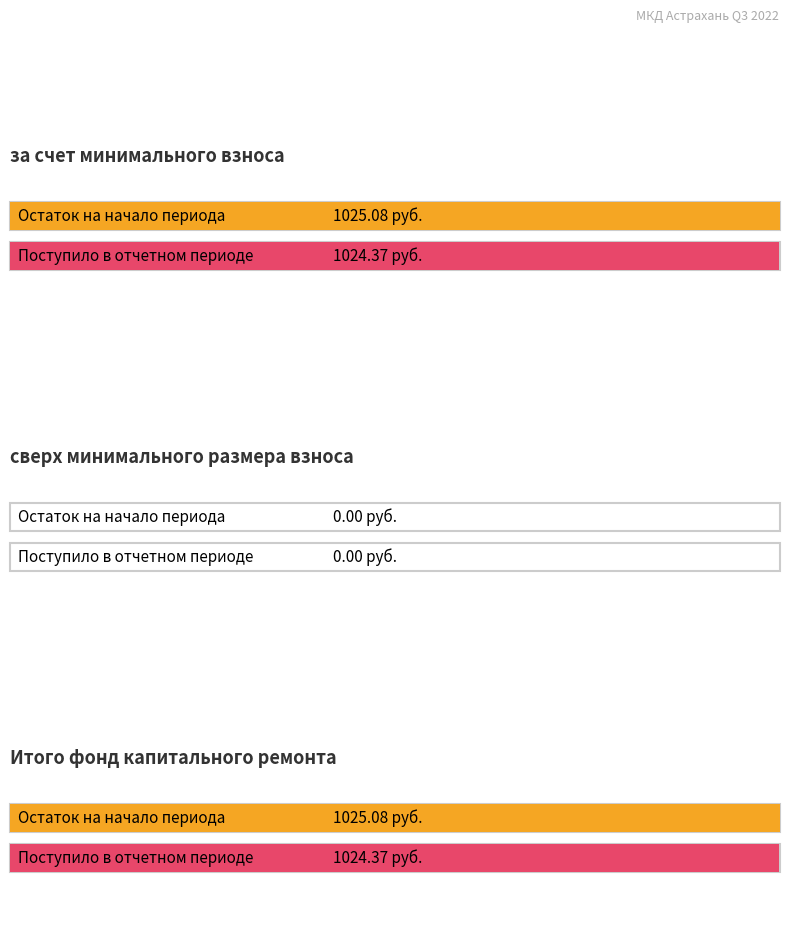

How many groups of bars are there?

2